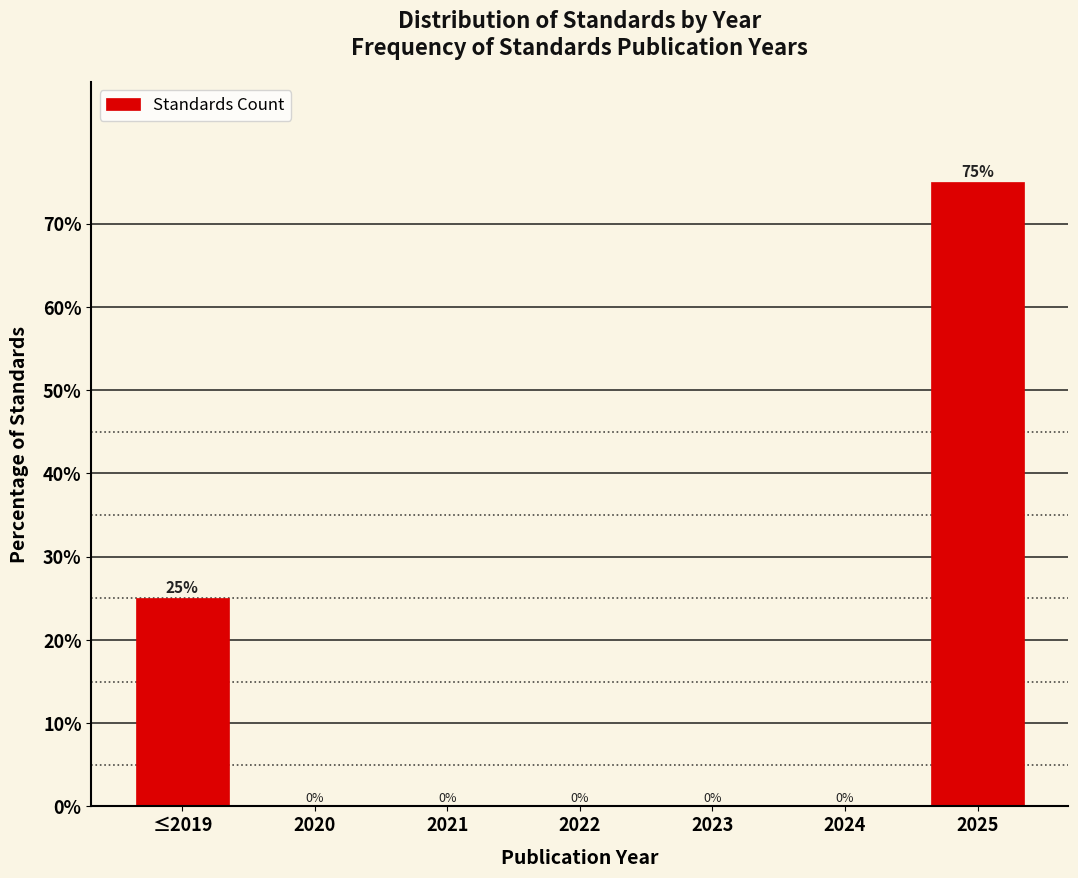

Reading right to left, extract all data points from this chart.

2025=75	2024=0	2023=0	2022=0	2021=0	2020=0	≤2019=25